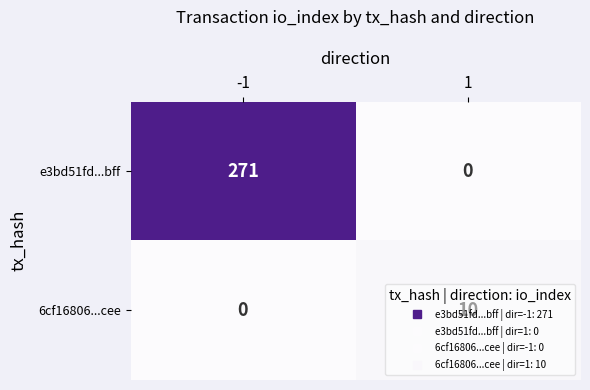

Is it true that 6cf16806...cee equals -5 at -1?

False